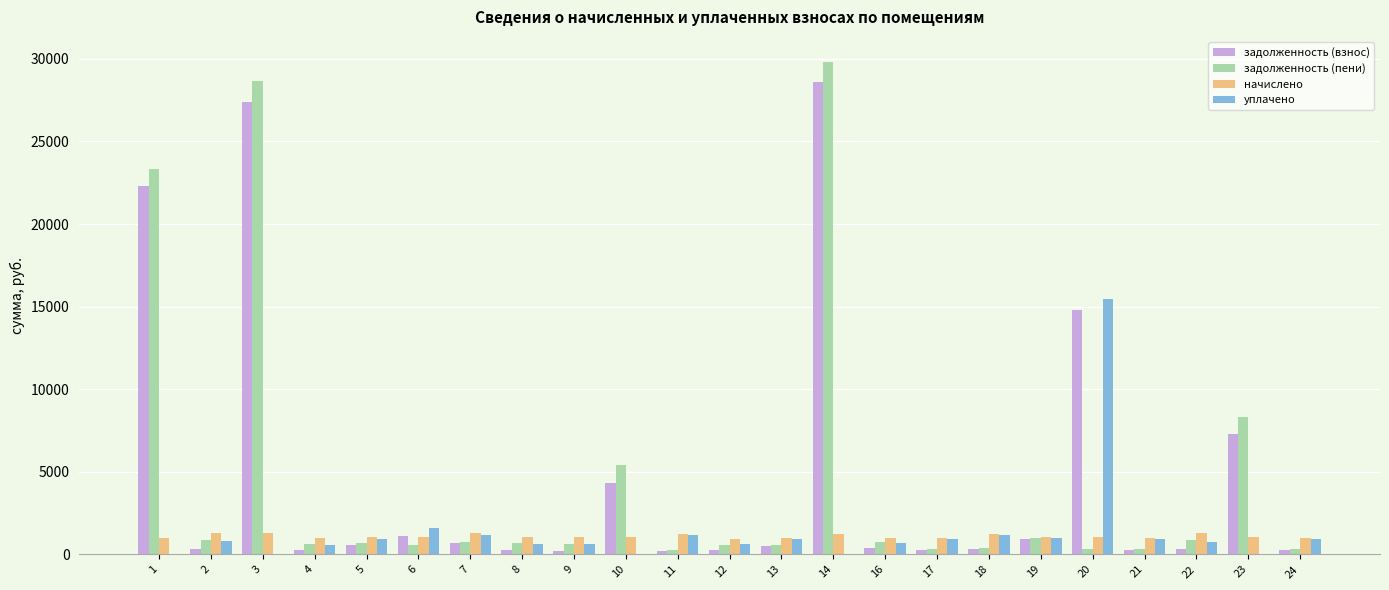

What is the maximum value shown in the chart?

29839.4